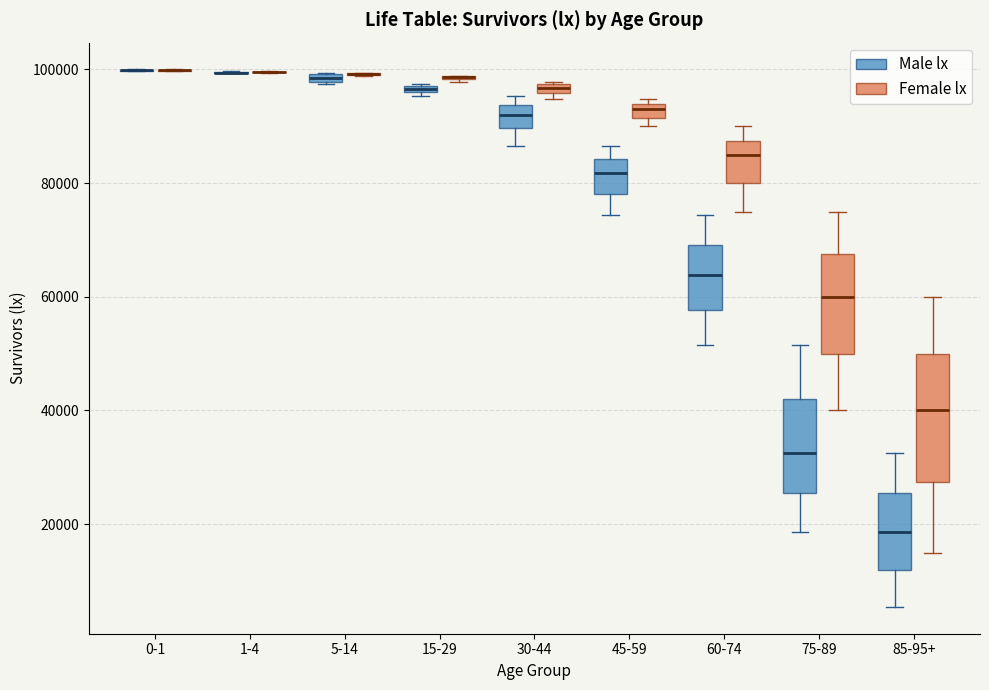

Where does the median line of the box for 85-95+ (Female lx) sit on the y-axis? The values are not printed on the chart, so give them approximately, as read against the axis.

40000